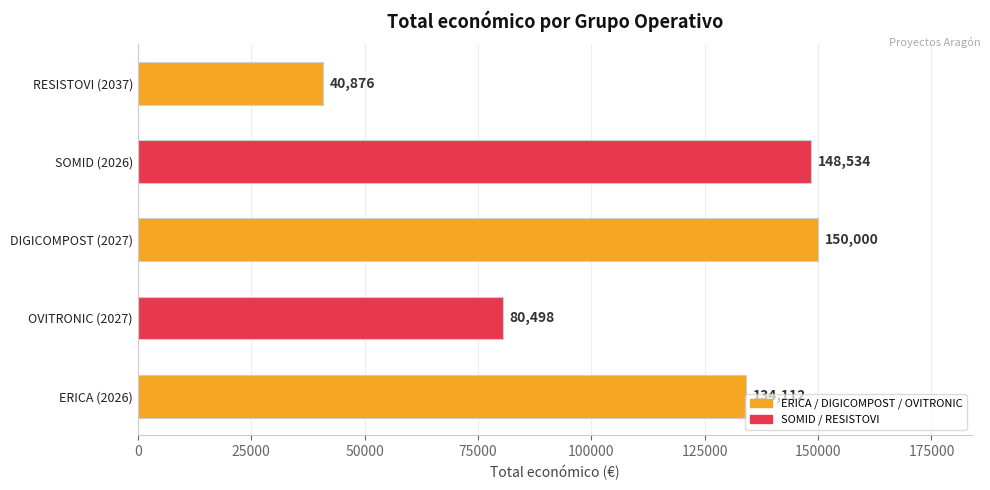

List the labels in order of value, smallest first.

RESISTOVI (2037), OVITRONIC (2027), ERICA (2026), SOMID (2026), DIGICOMPOST (2027)